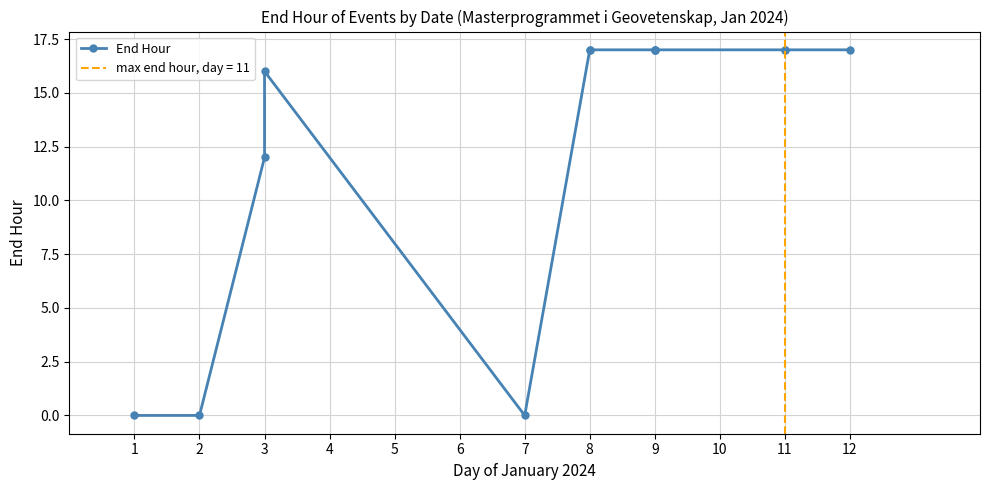

Which category has the lowest value across all series?

1